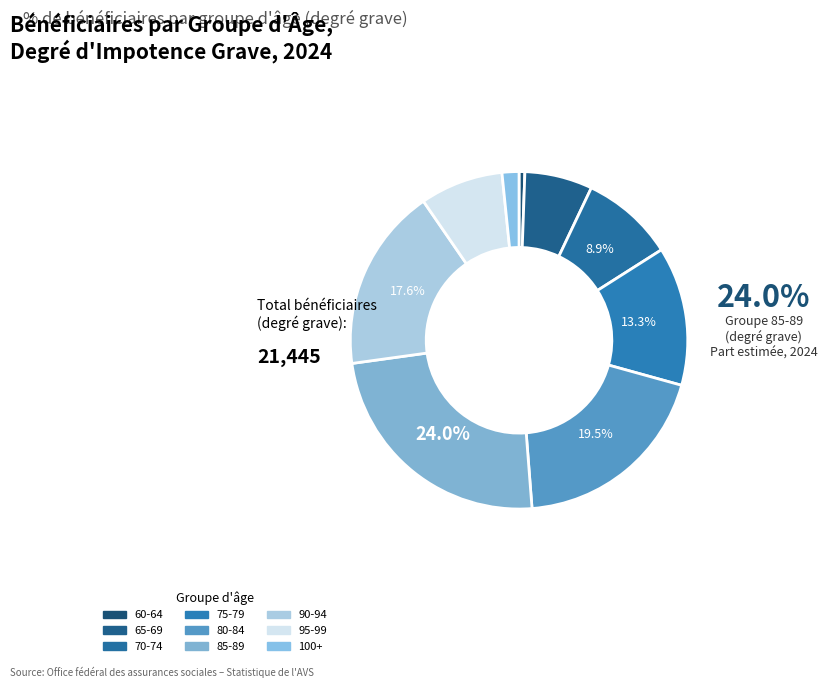

To the nearest percent, what percentage of the pie is 75-79?

13%